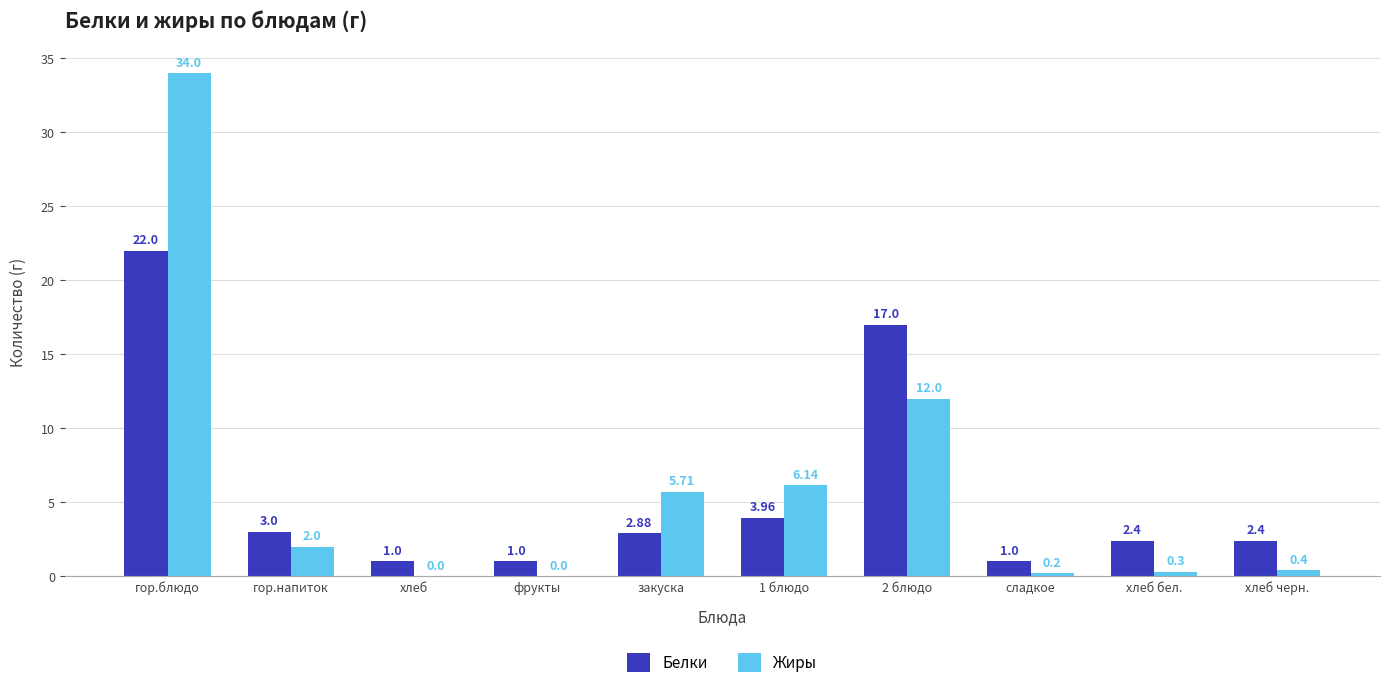

What is the sum of the Жиры values at фрукты and хлеб черн.?

0.4